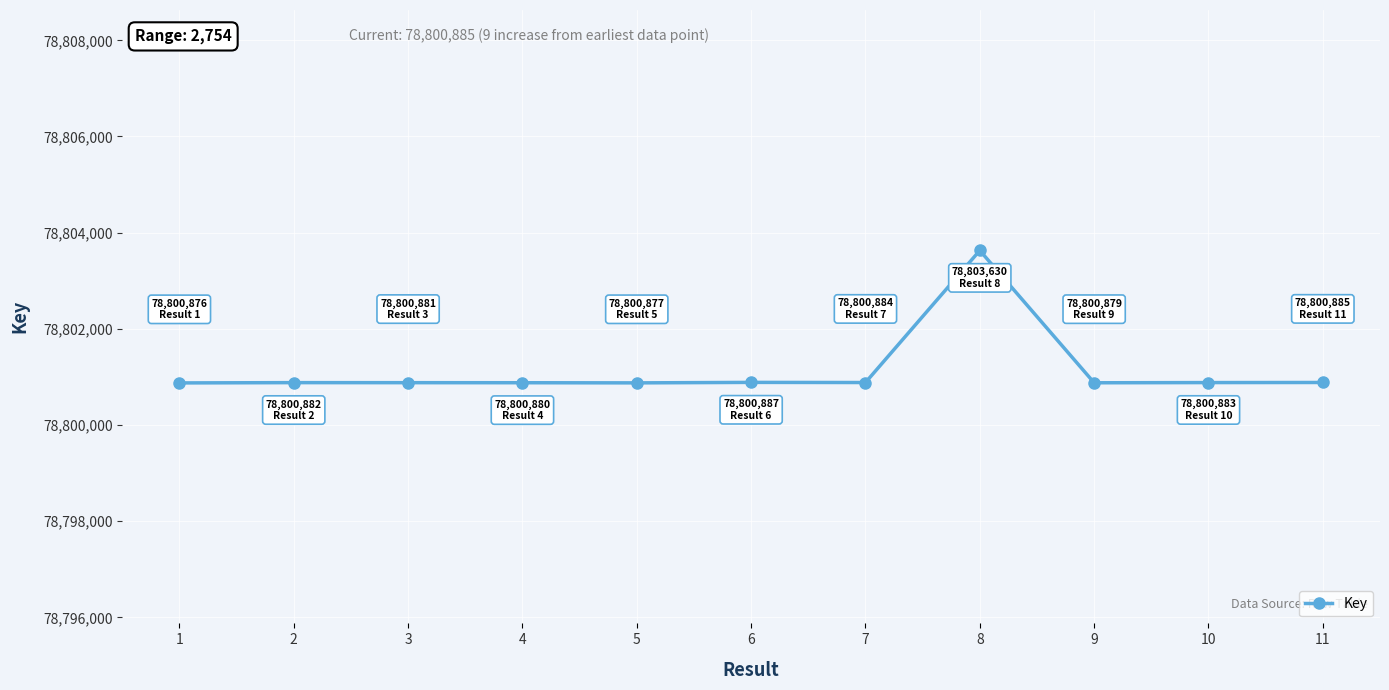

What is the sum of all values?

866812444